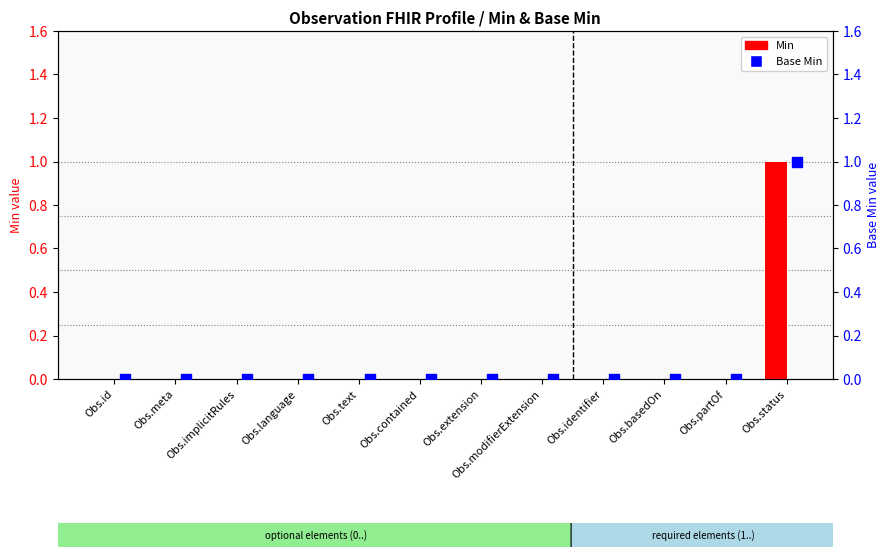

Which series has the largest Y range (max minus min)?

Min